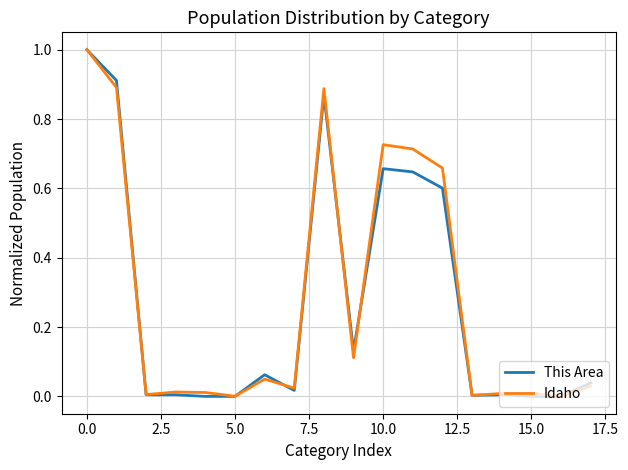

What is the difference between the maximum and minimum values in the Idaho series?

1.0